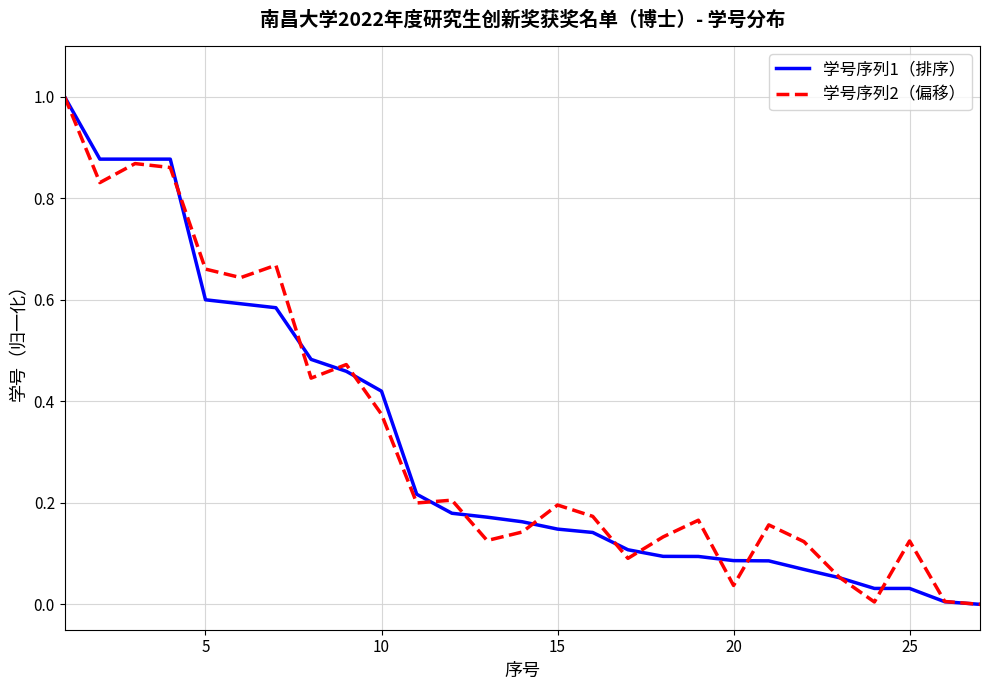

What is the greatest value displayed?

1.0